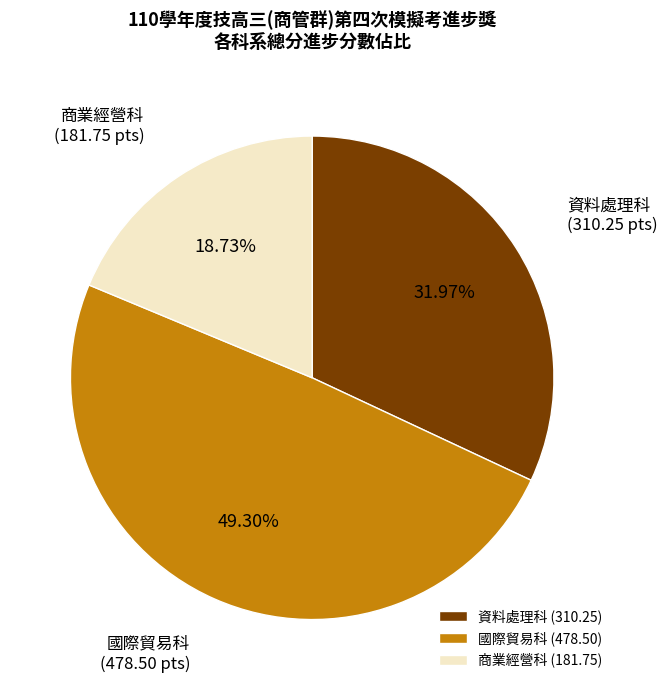

Is there any slice that represents more than half of the pie?

No